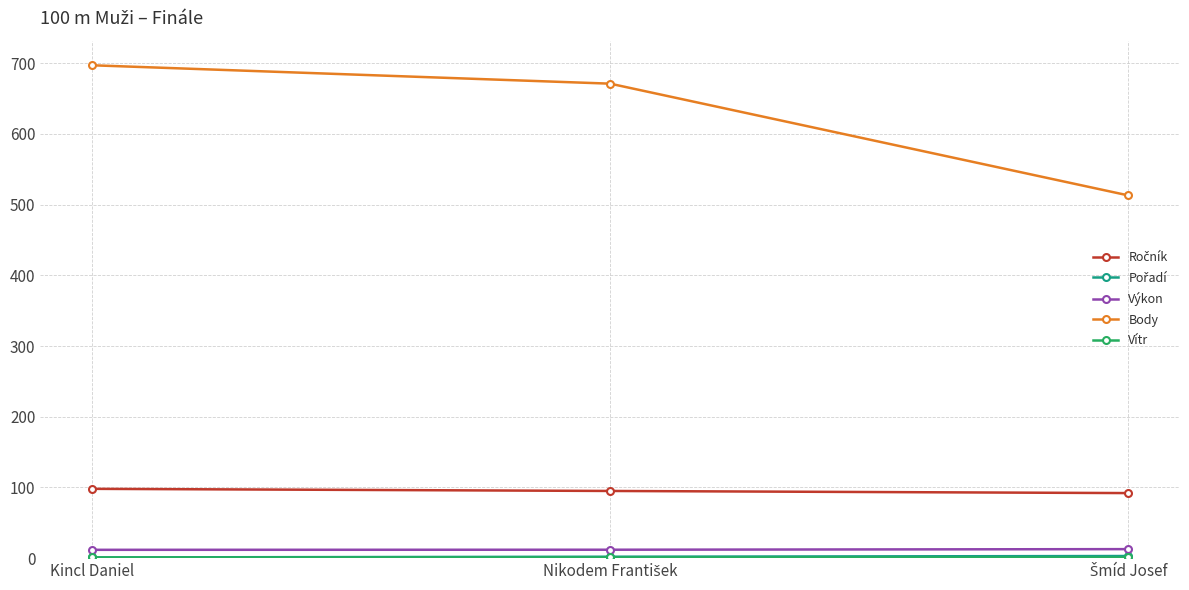

What is the label of the 1st point from the left?

Kincl Daniel